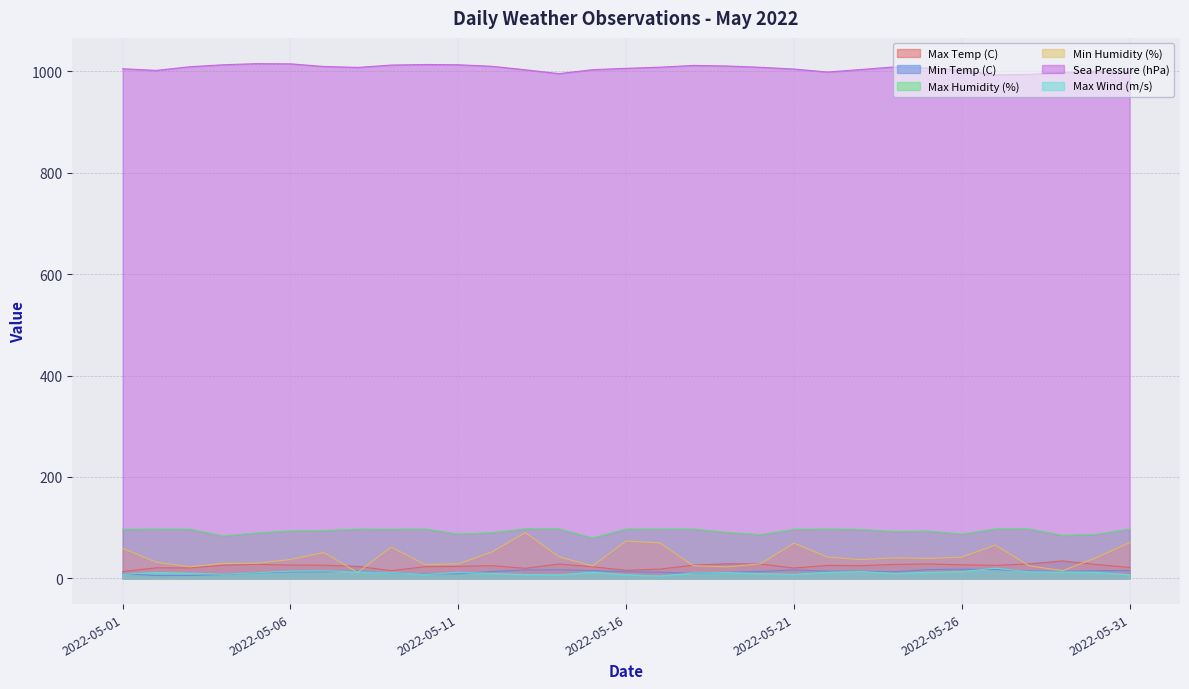

What is the sum of all Max Humidity (%) values?

2894.5